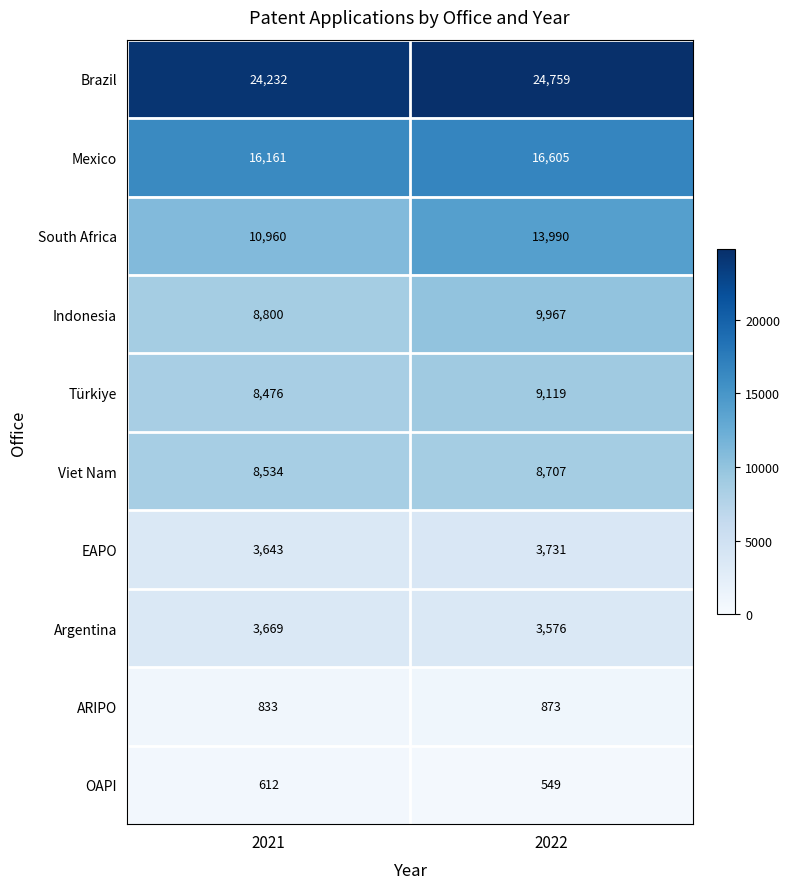

What is the approximate value of OAPI at 2022, to the nearest 10?

550